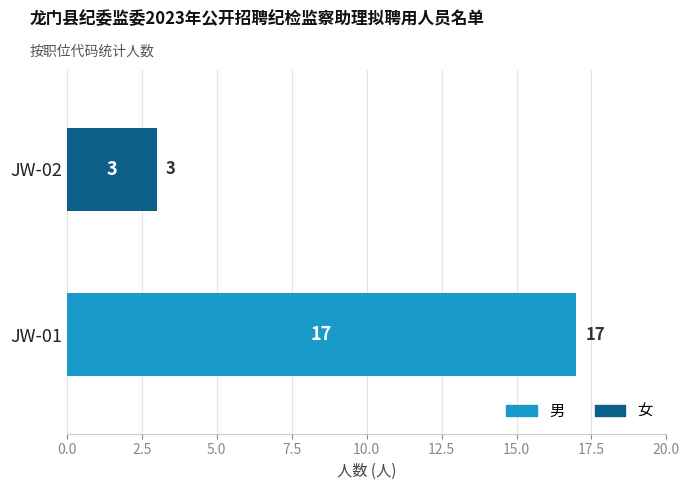

What is the total value across all series at JW-01?

17